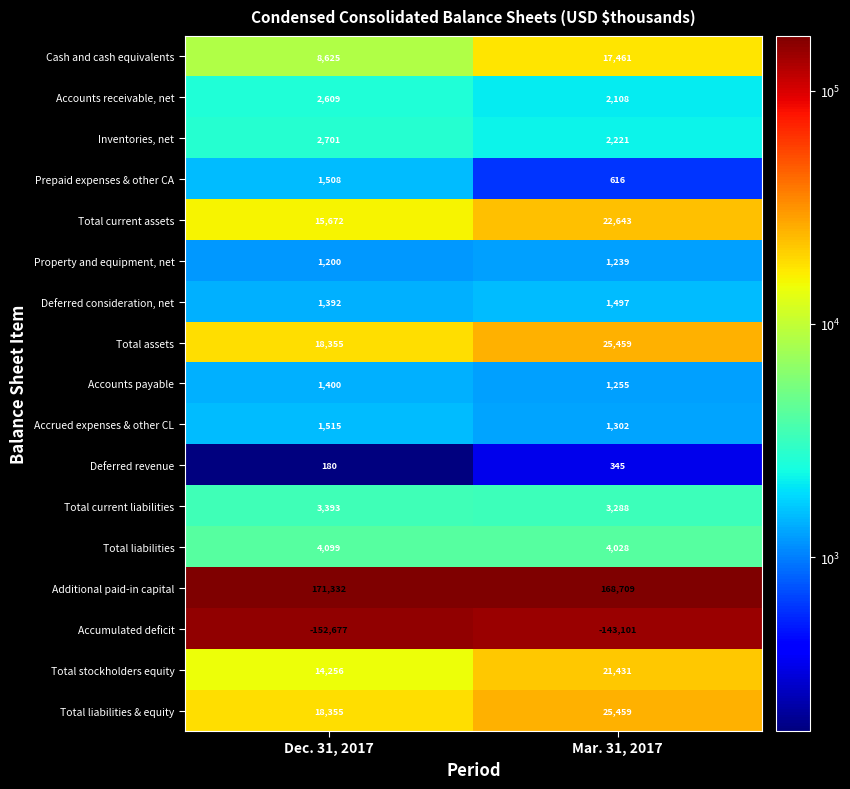

What is the minimum value for Deferred consideration, net?

1392